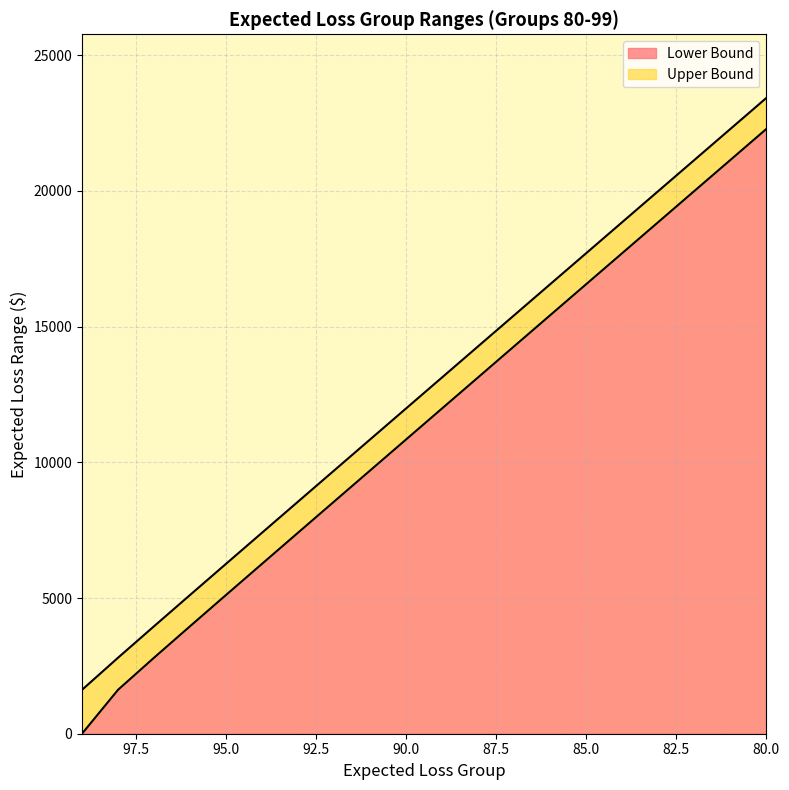

True or false: Upper Bound has a value of 23430 at 80.

True